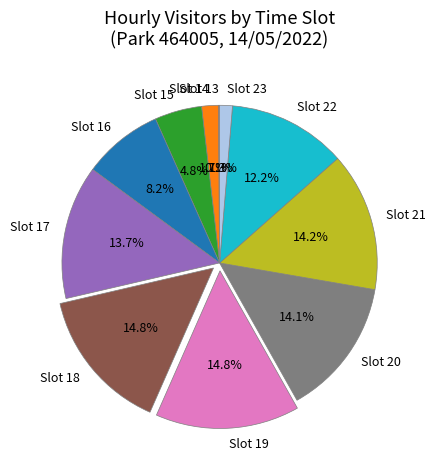

Which has a higher value, Slot 14 or Slot 17?

Slot 17